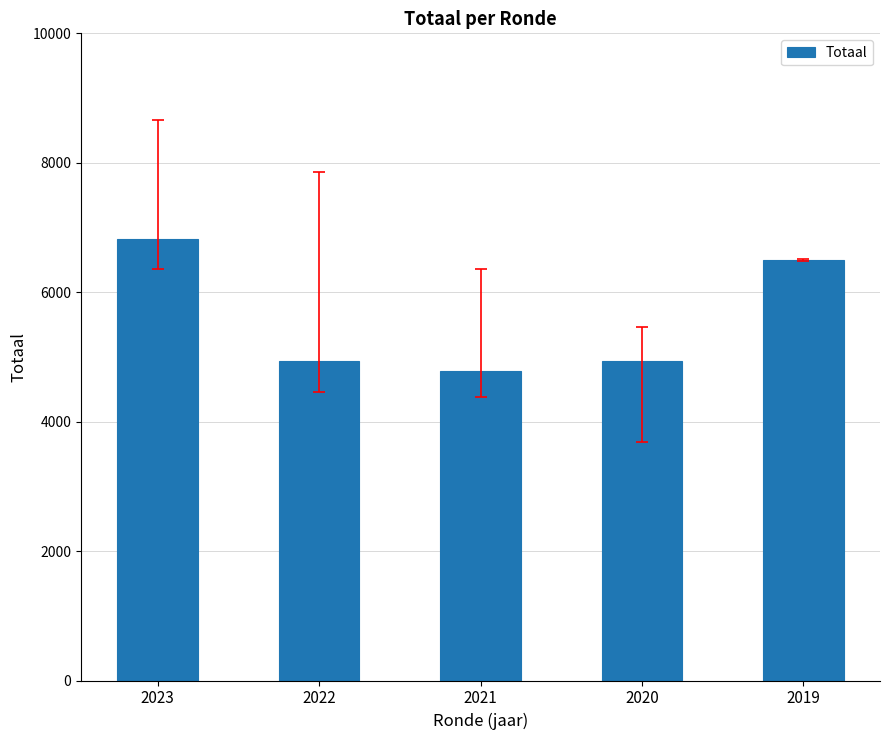

What is the difference between the maximum and second lowest values?

1883.0